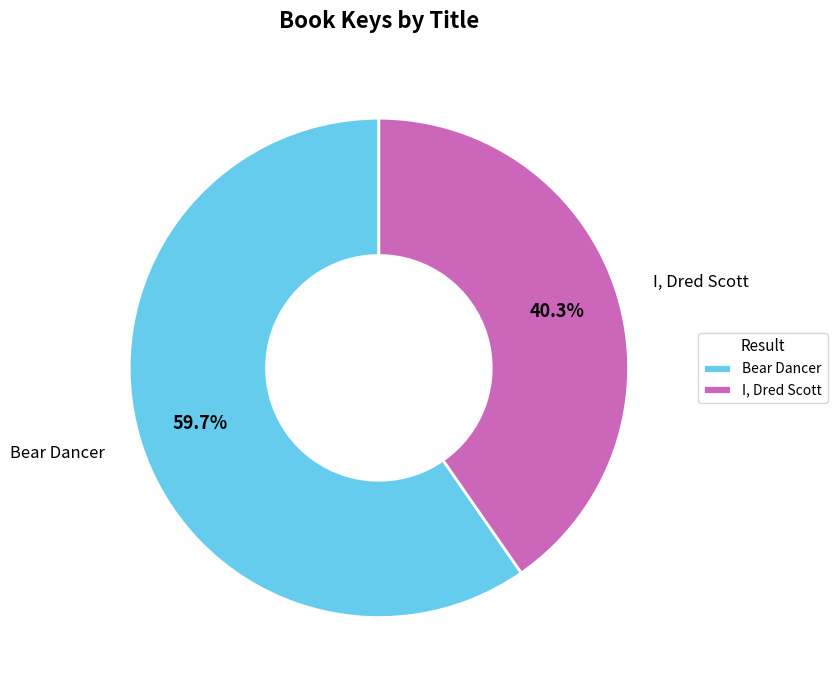

How many slices are in this pie chart?

2